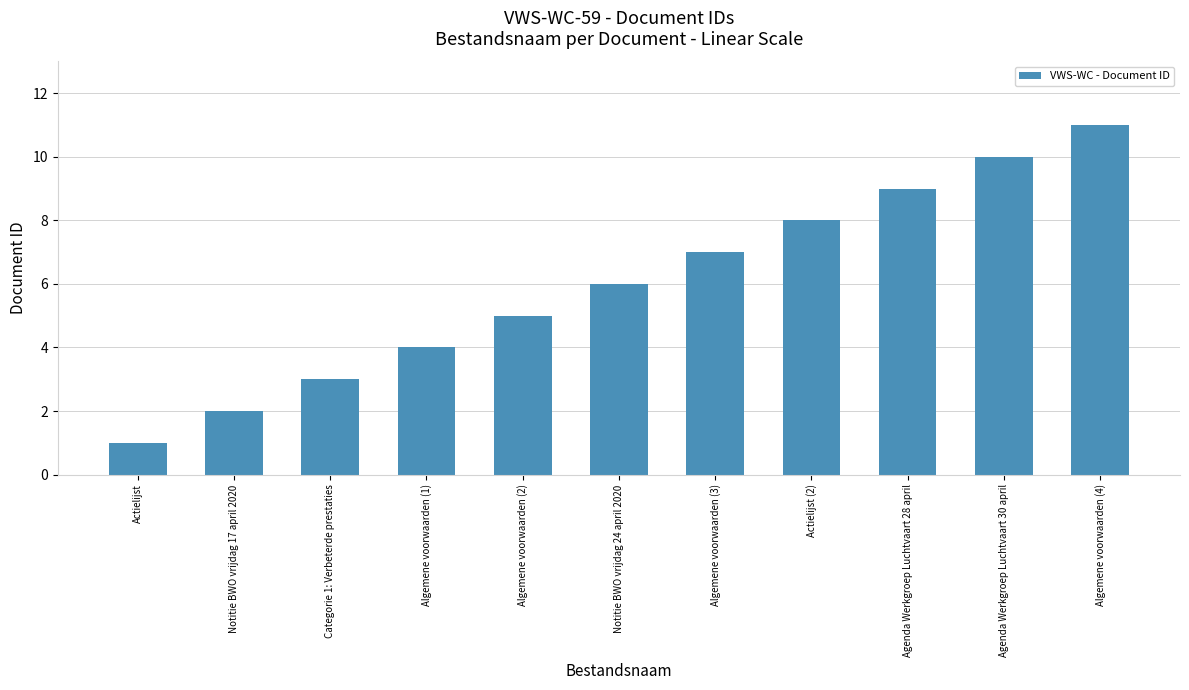

List the labels in order of value, smallest first.

Actielijst, Notitie BWO vrijdag 17 april 2020, Categorie 1: Verbeterde prestaties, Algemene voorwaarden (1), Algemene voorwaarden (2), Notitie BWO vrijdag 24 april 2020, Algemene voorwaarden (3), Actielijst (2), Agenda Werkgroep Luchtvaart 28 april, Agenda Werkgroep Luchtvaart 30 april, Algemene voorwaarden (4)